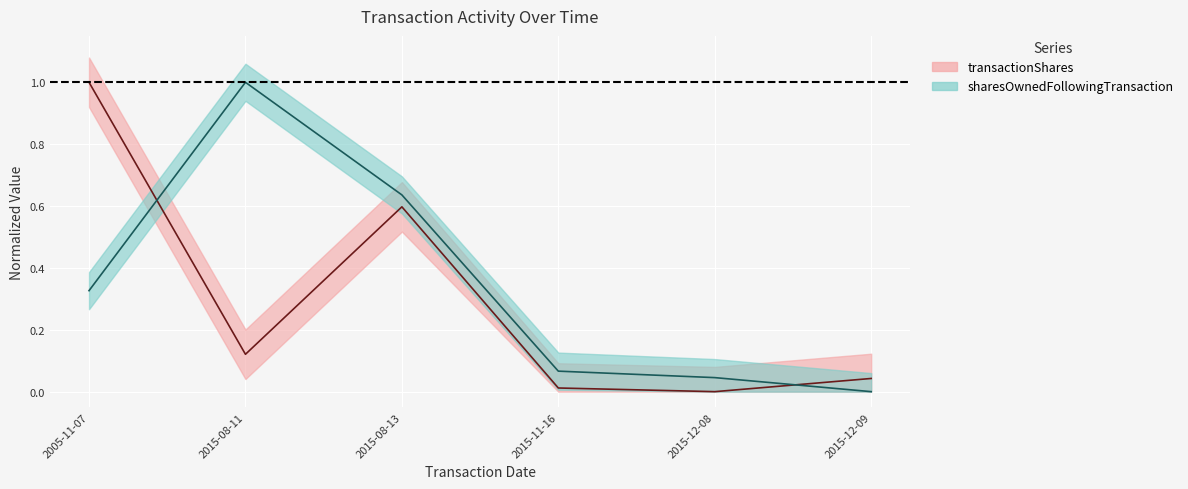

True or false: transactionShares and sharesOwnedFollowingTransaction intersect in this chart.

True